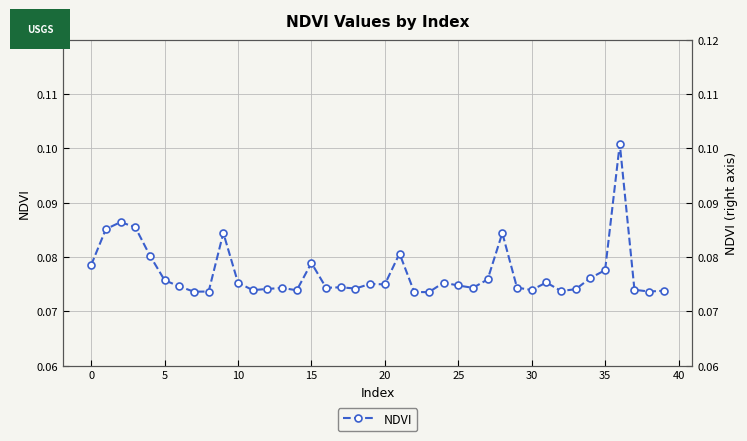

True or false: the data has more than 2 interior local peaks.

True